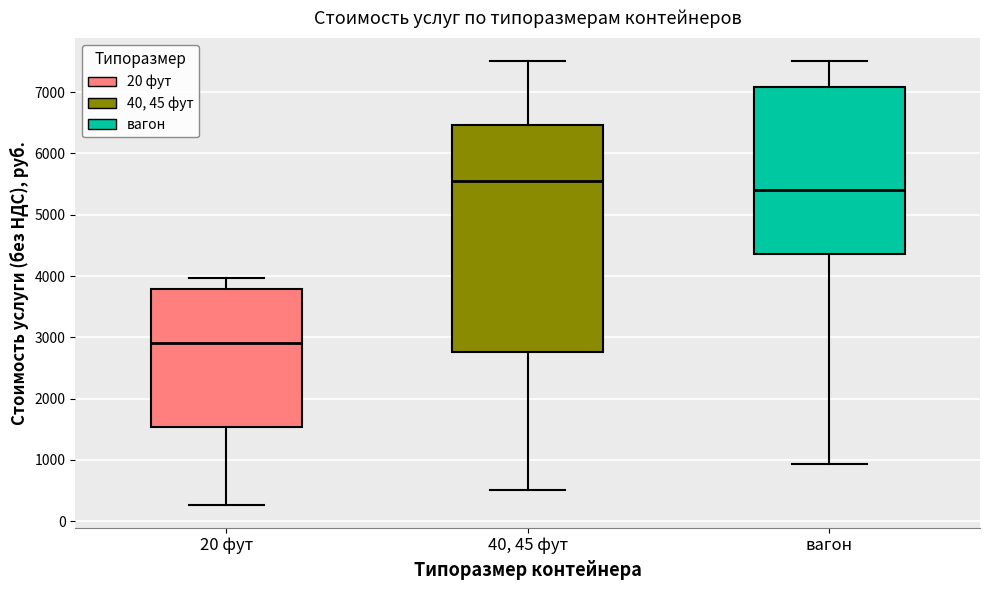

Where does the upper whisker of the box for вагон end on the y-axis? The values are not printed on the chart, so give them approximately, as read against the axis.

7500